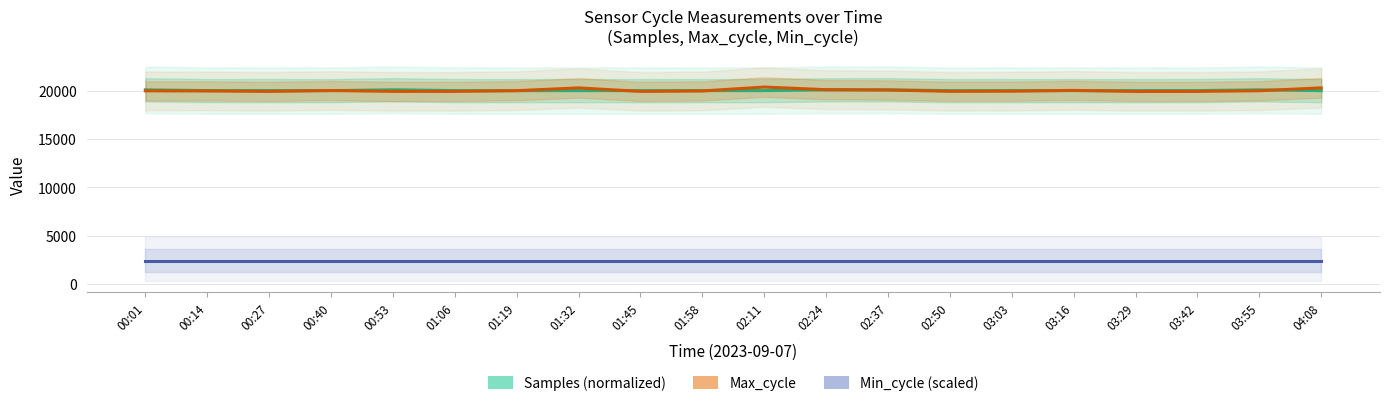

Where do Max_cycle and Samples (normalized) first cross each other?

00:27 and 00:40